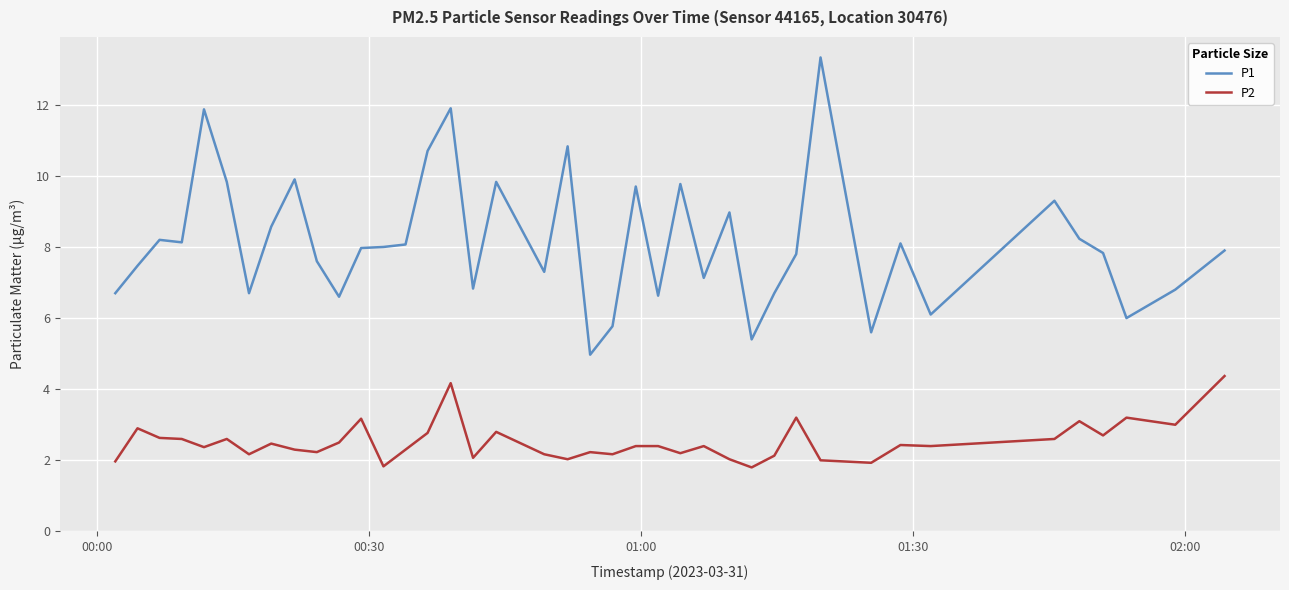

Does the chart have visible grid lines?

Yes